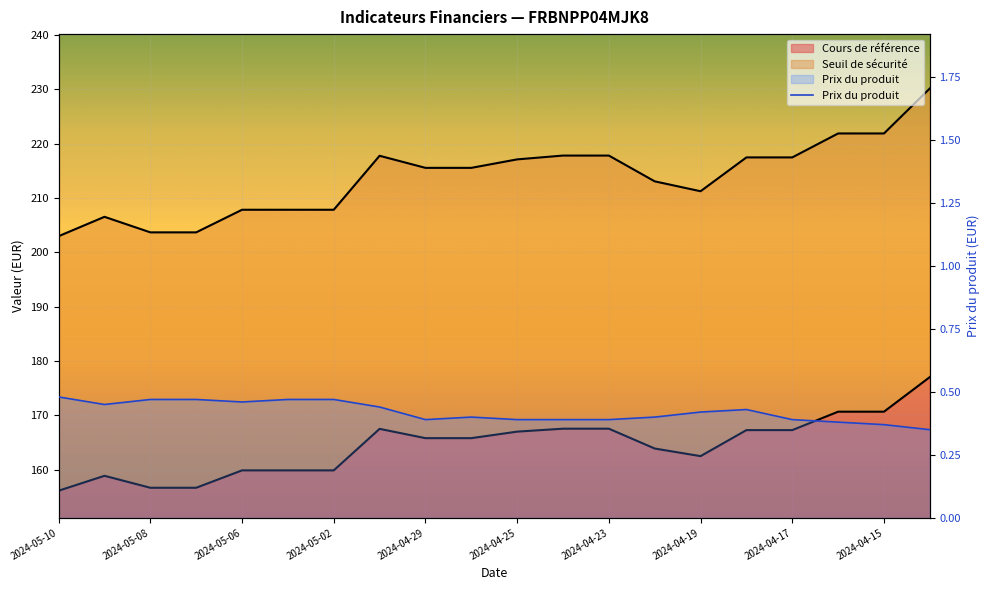

What position from the right is 2024-05-10?

20